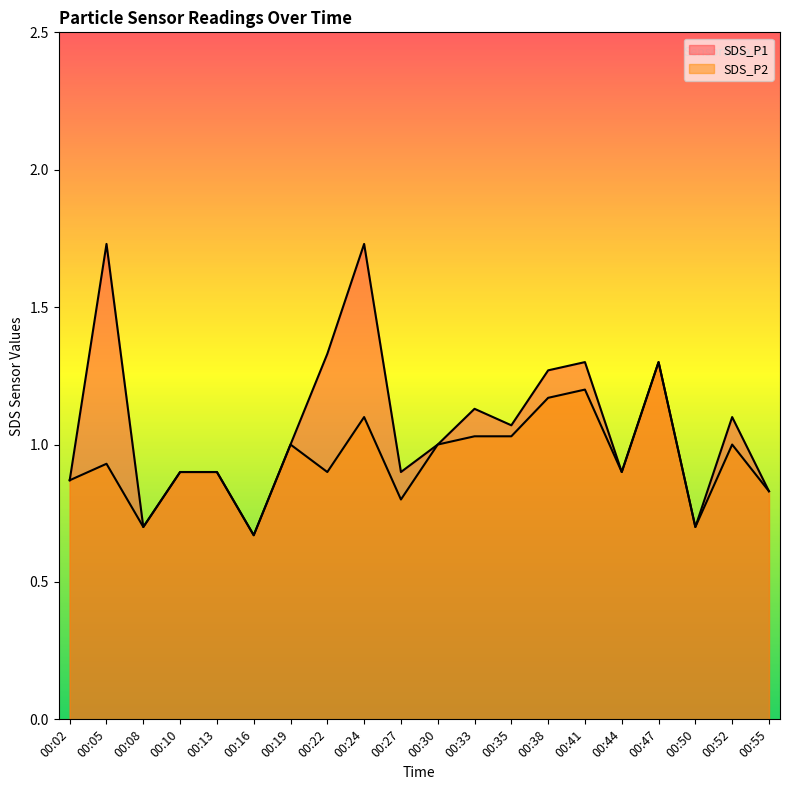

Does the chart display data point markers on the line(s)?

No